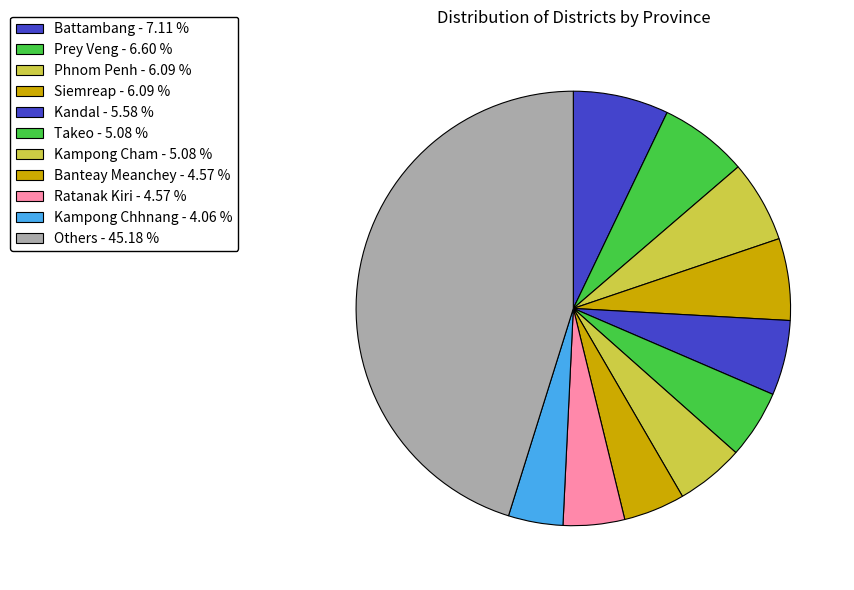

What is the largest slice in the pie chart?

Battambang